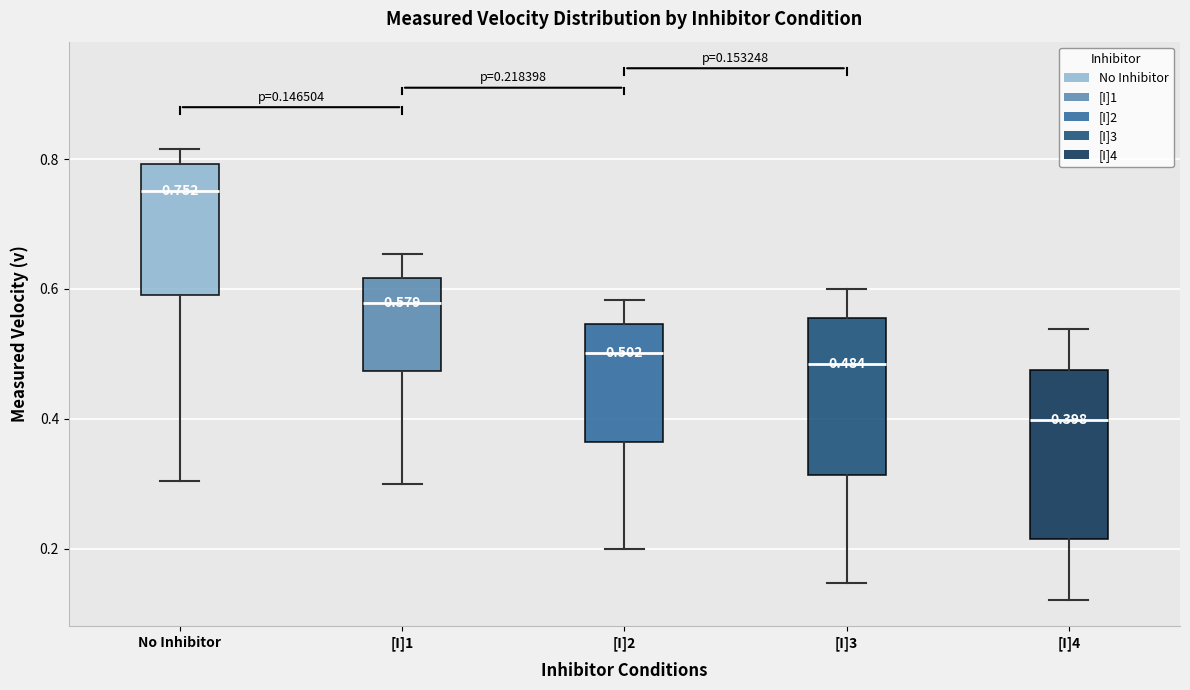

Which box has the highest median line?

No Inhibitor